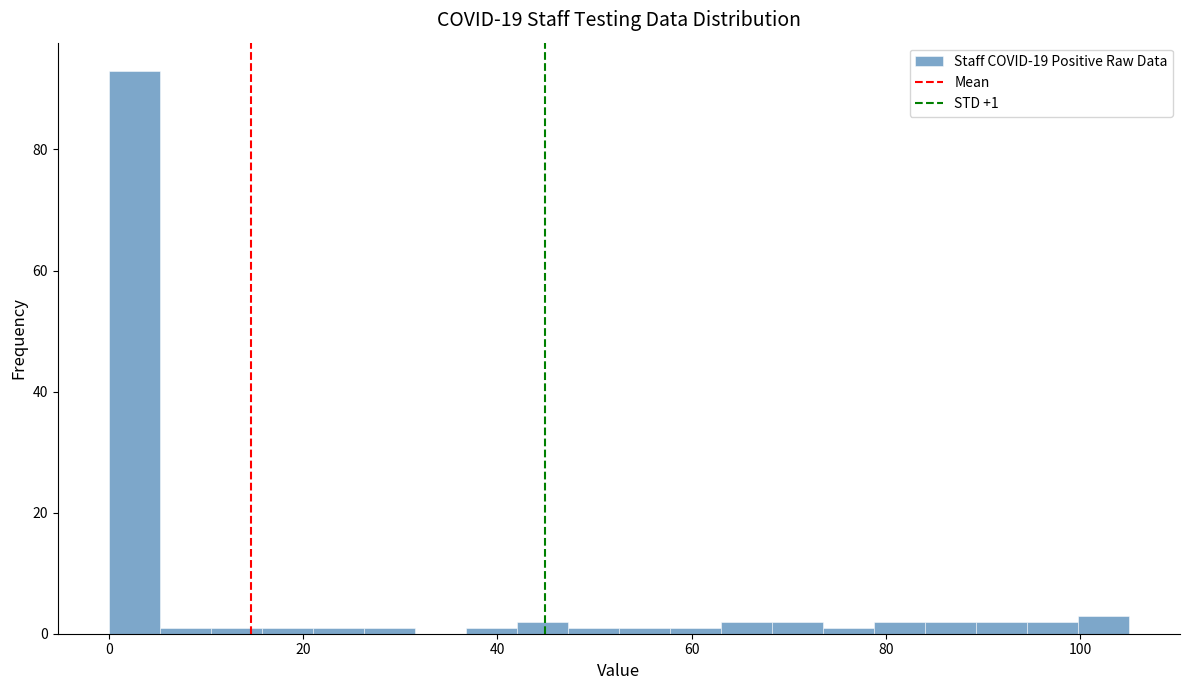

Around what value on the x-axis is the tallest bar? Give the approximate position of its centre, as read against the axis.

2